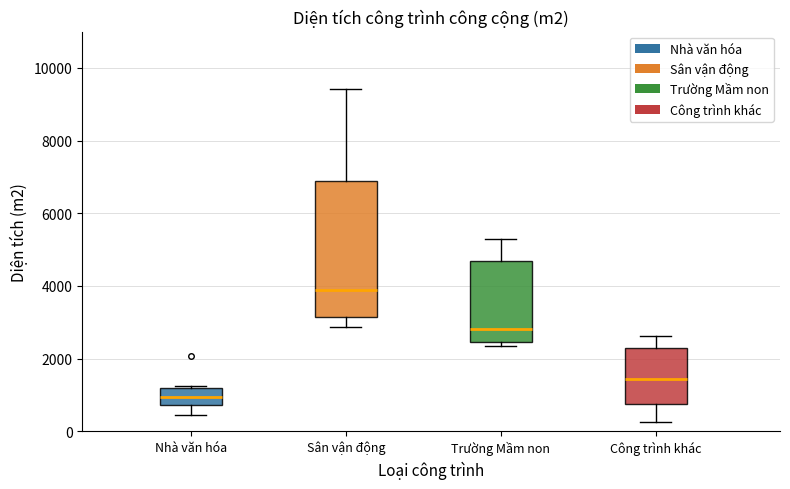

Which box's median line is the lowest?

Nhà văn hóa